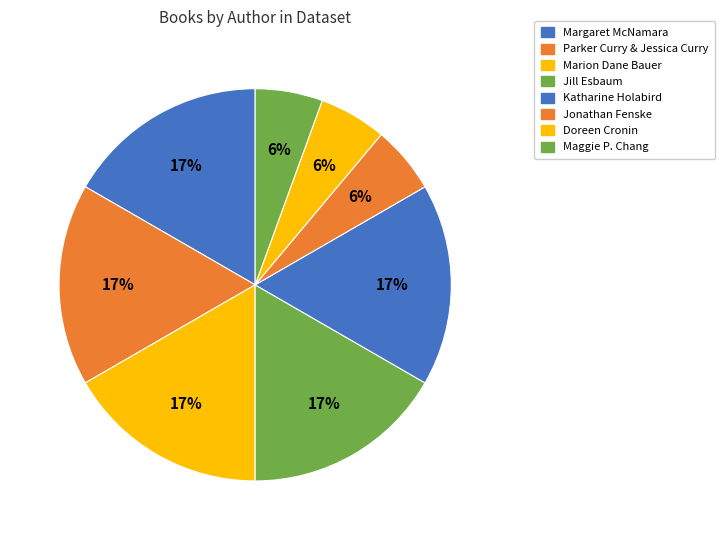

To the nearest percent, what is the difference between the Jonathan Fenske and Marion Dane Bauer slice percentages?

11%